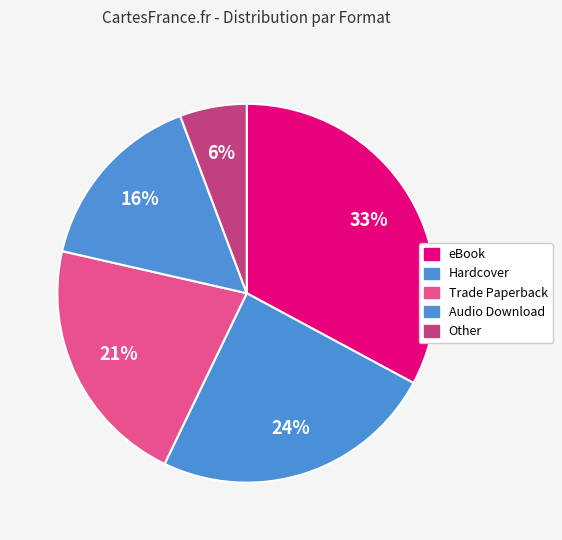

Is eBook the majority of the pie?

No